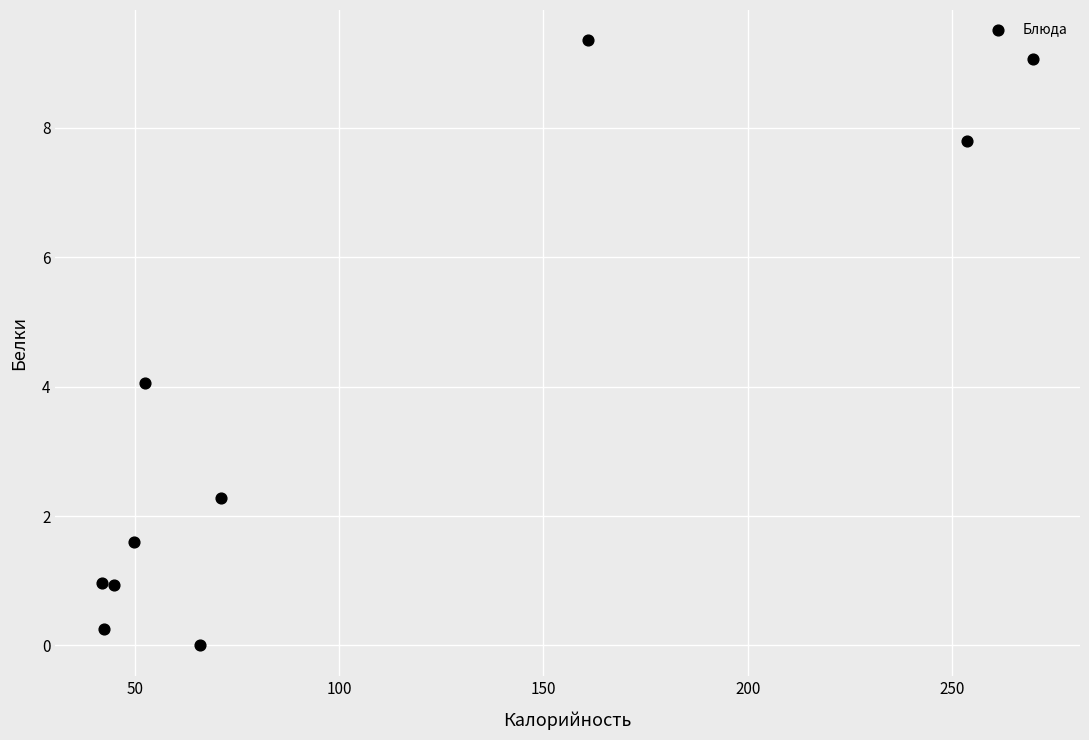

What is the average Y value?

3.6